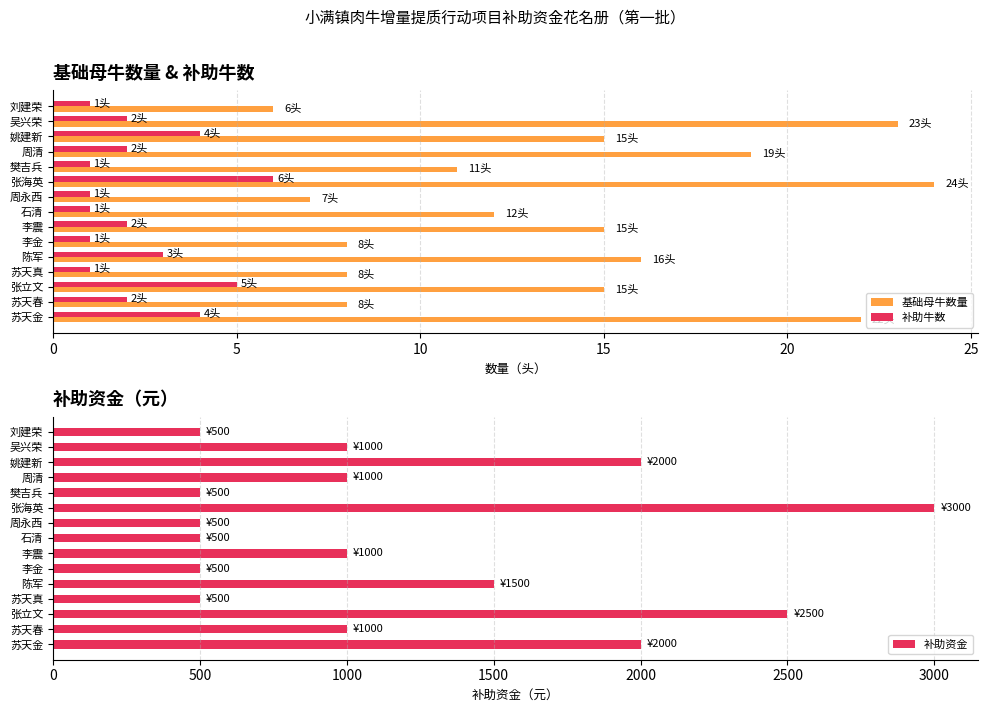

What is the lowest value of the 基础母牛数量 series?

6